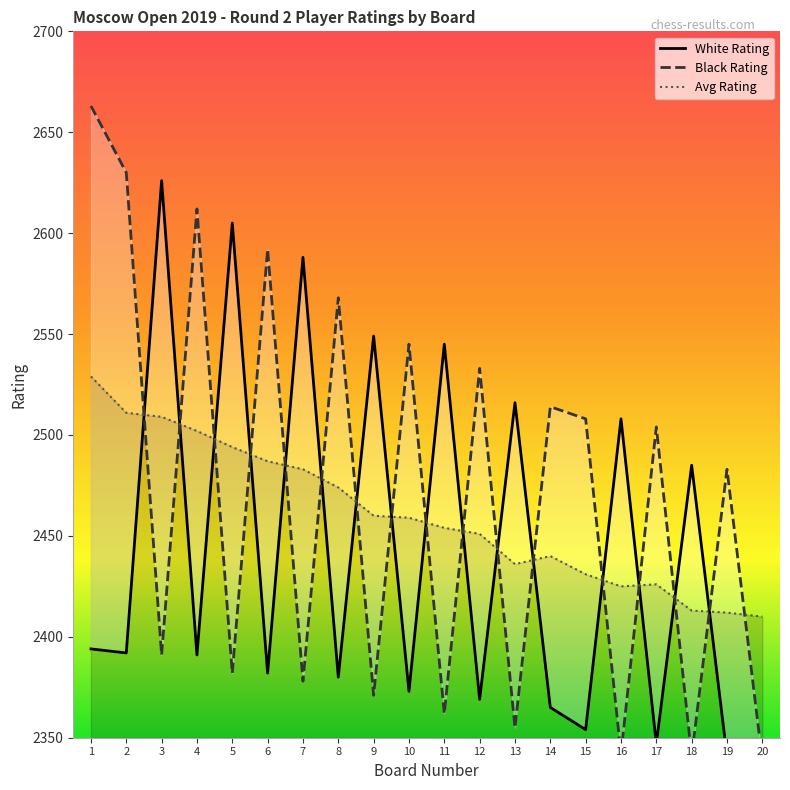

What is the value of the Avg Rating point at the 14th from the left?

2440